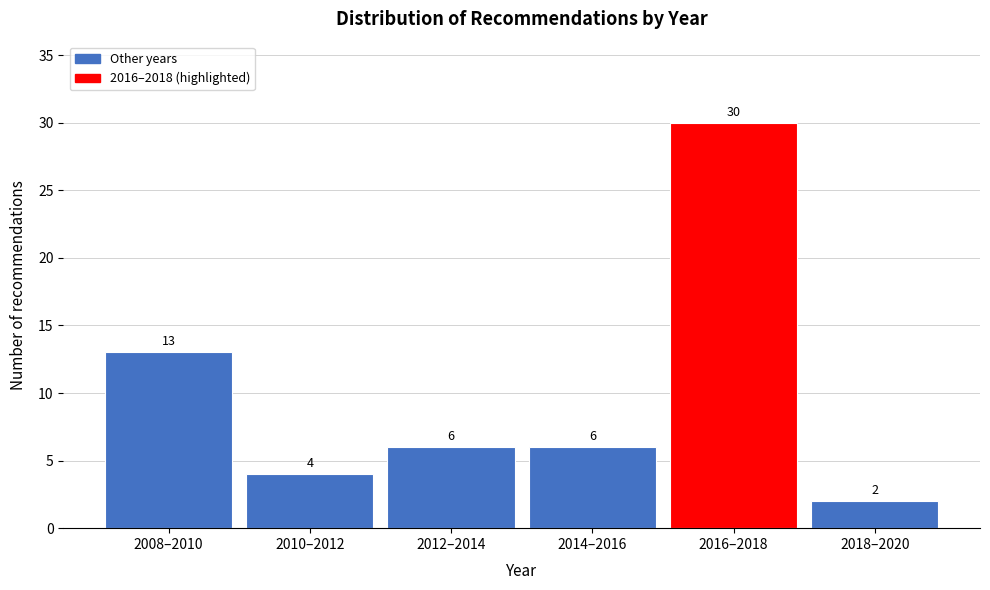

Reading right to left, extract all data points from this chart.

2018–2020=2	2016–2018=30	2014–2016=6	2012–2014=6	2010–2012=4	2008–2010=13